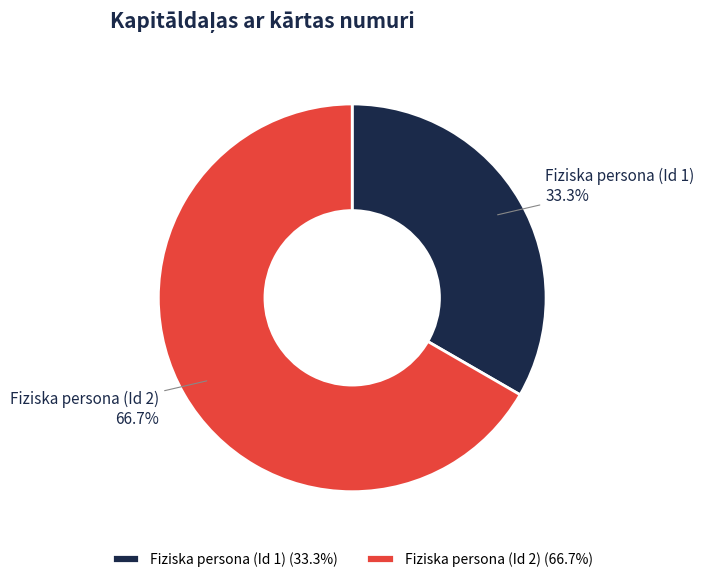

To the nearest percent, what is the average slice percentage?

50%